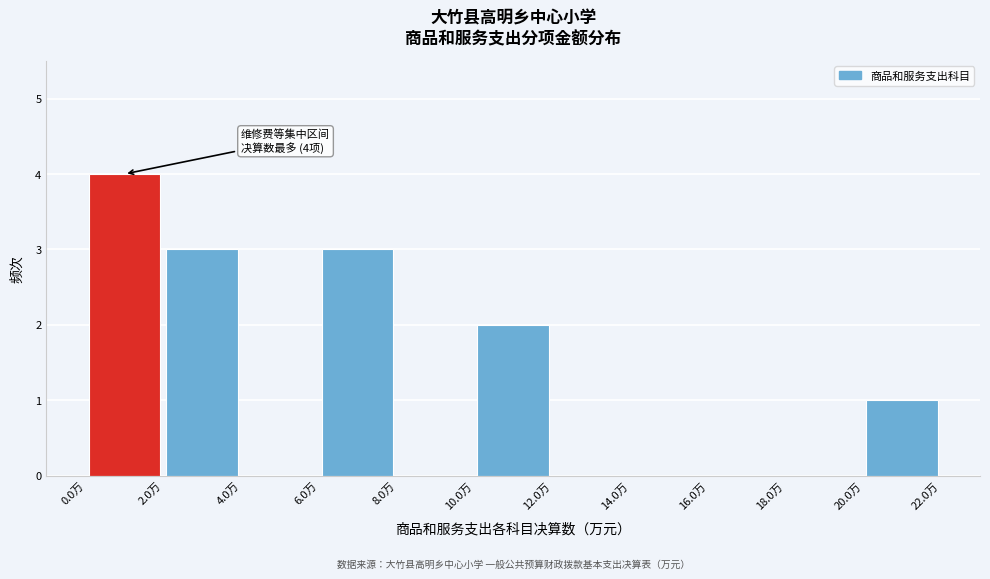

Which range on the x-axis has the tallest bar?

0 to 2